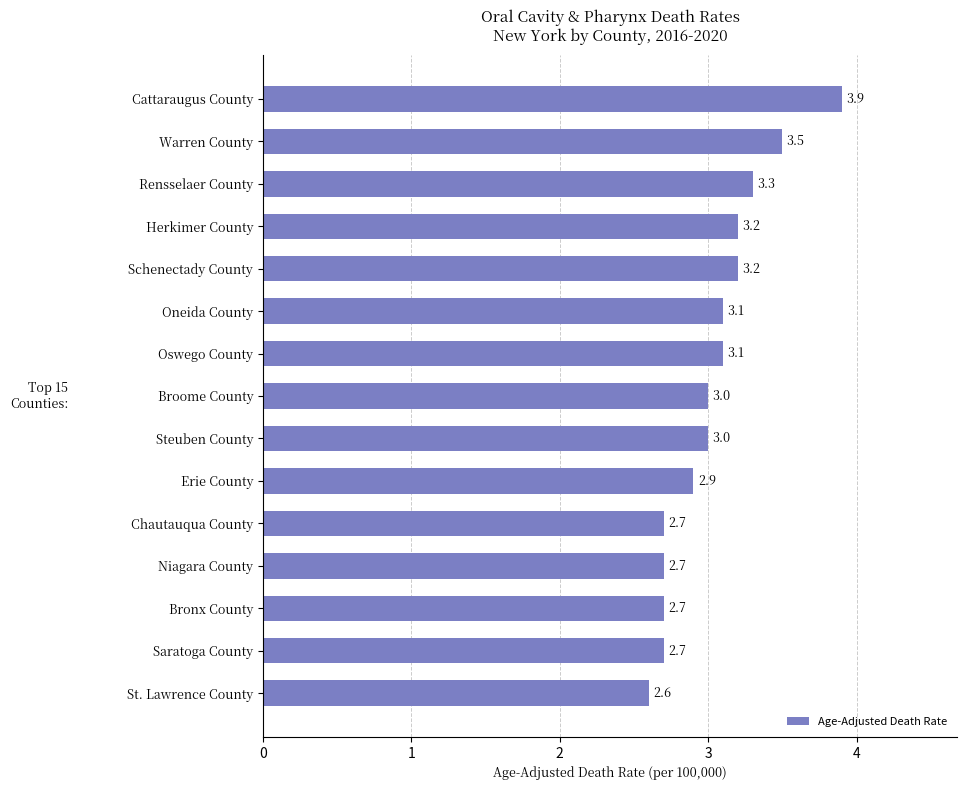

What is the value of the 4th bar from the top?

3.2